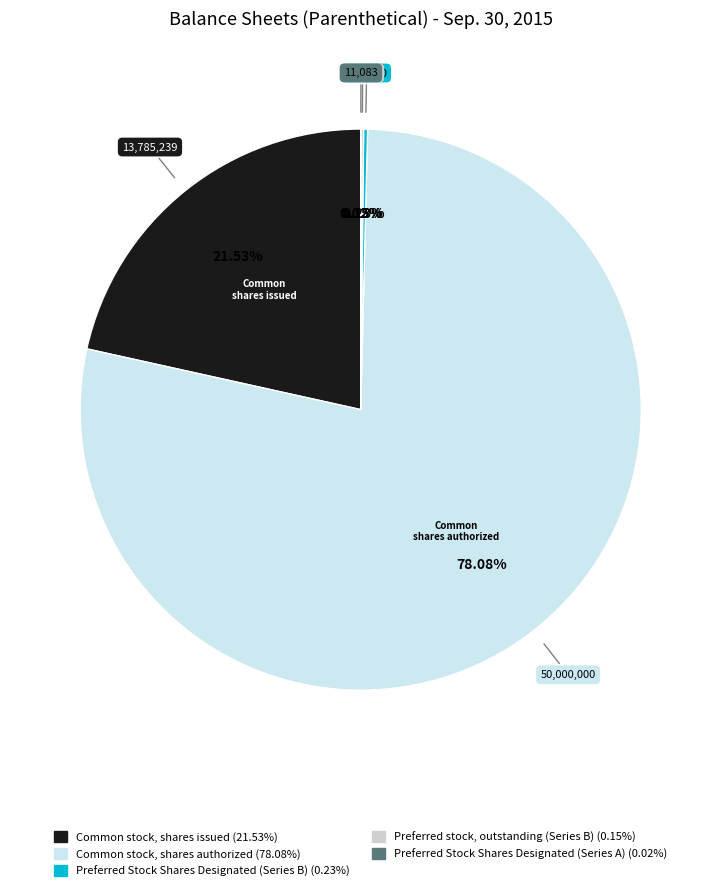

Which slice is the largest?

Common stock, shares authorized